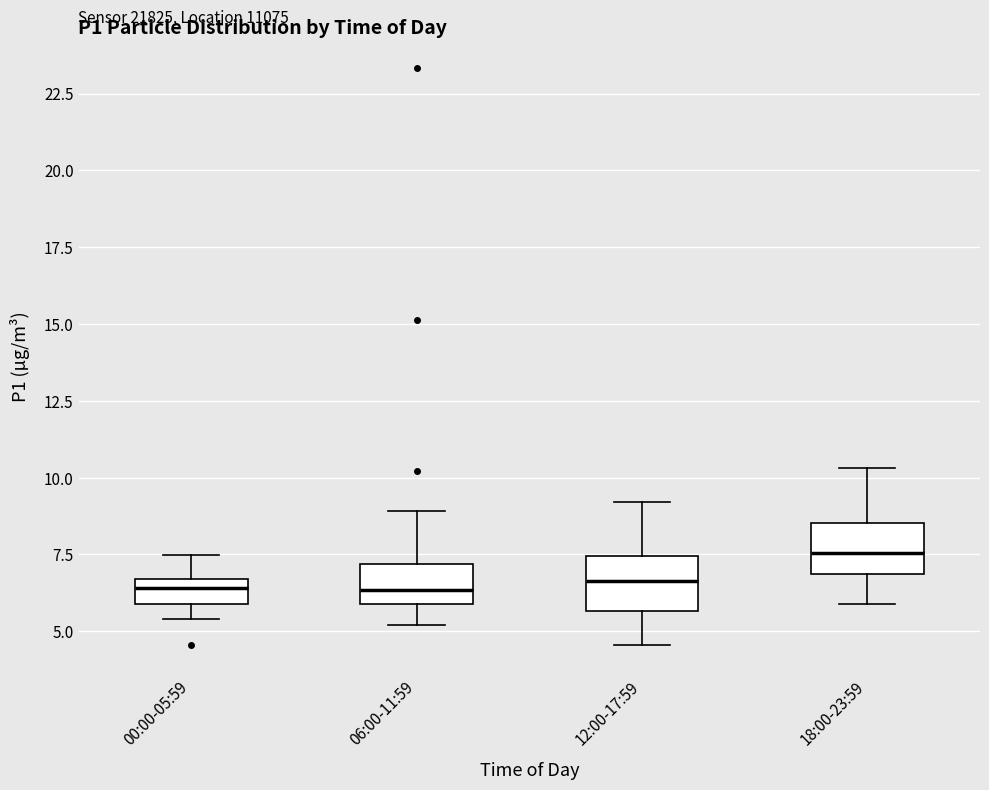

Where does the upper whisker of the box for 18:00-23:59 end on the y-axis? The values are not printed on the chart, so give them approximately, as read against the axis.

10.5